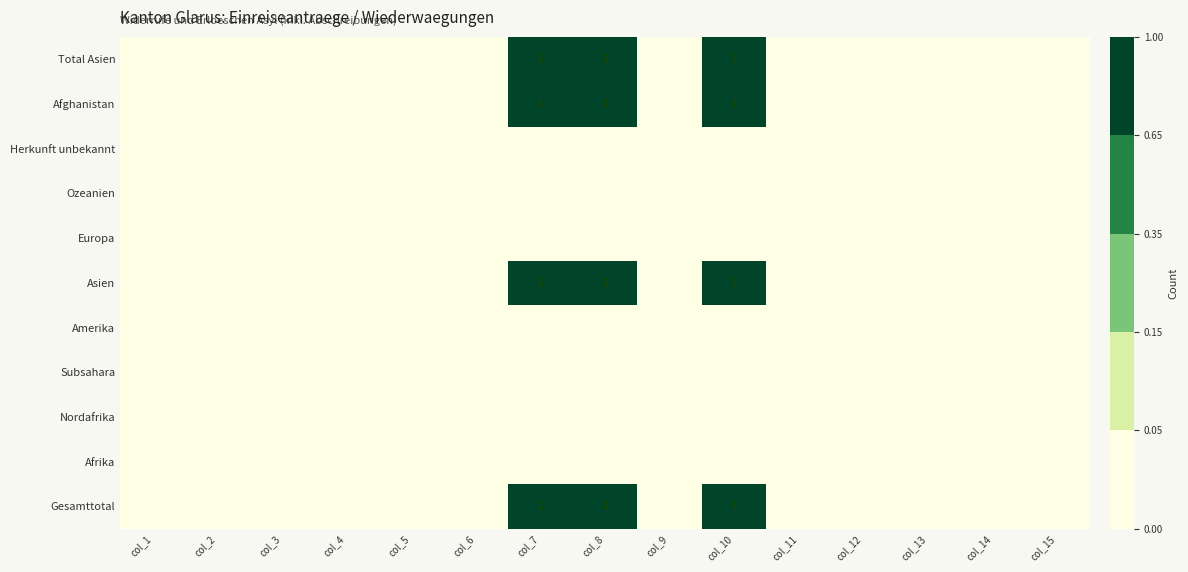

At which category is the sum across all series the highest?

col_7